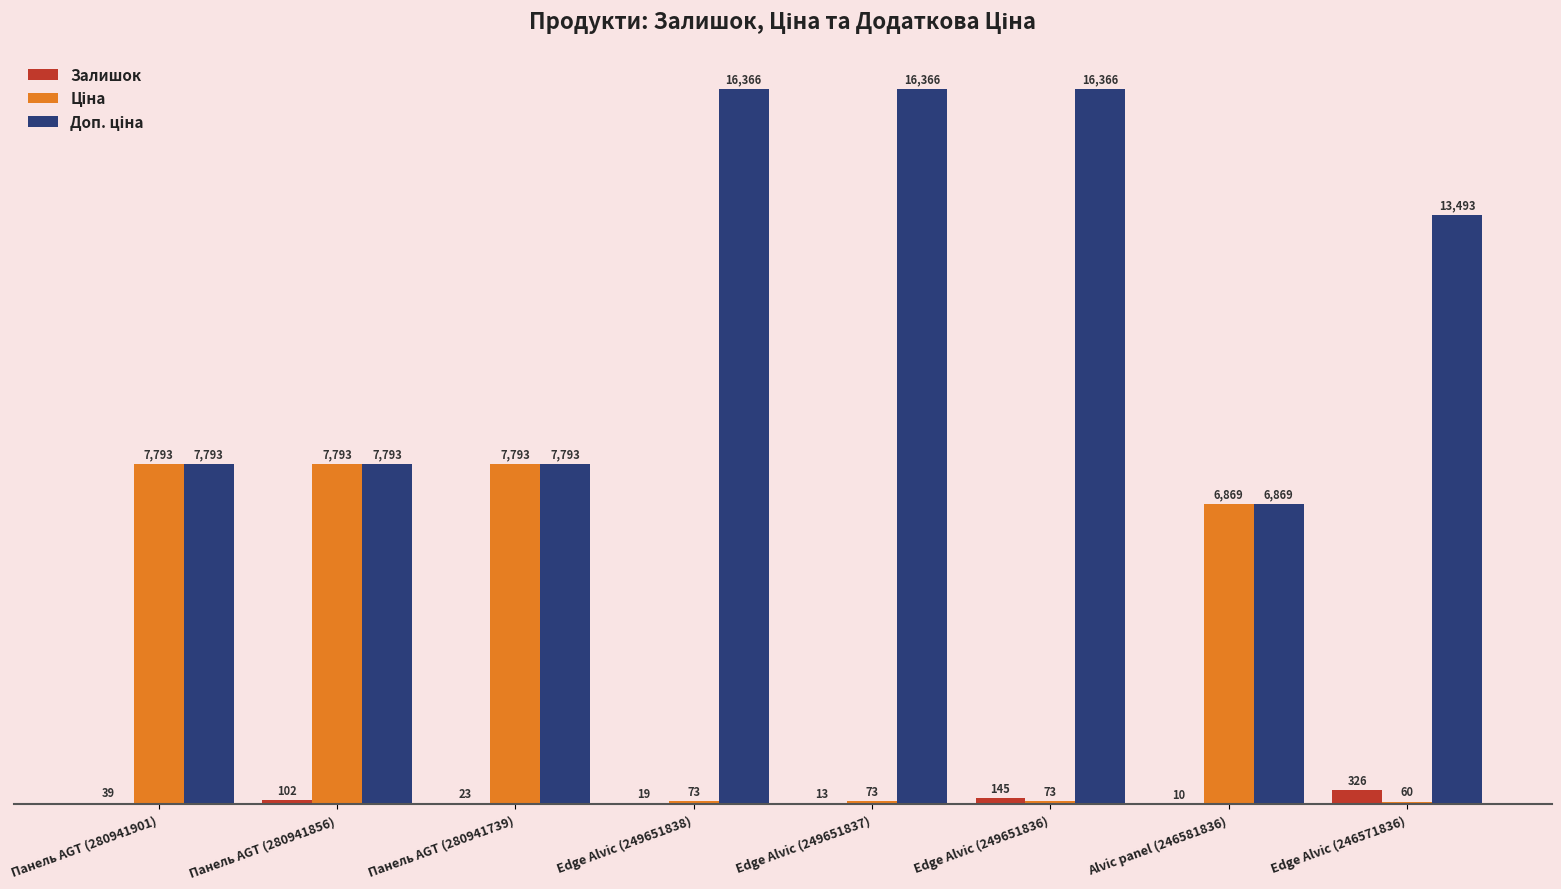

What is the maximum value for Залишок?

326.0